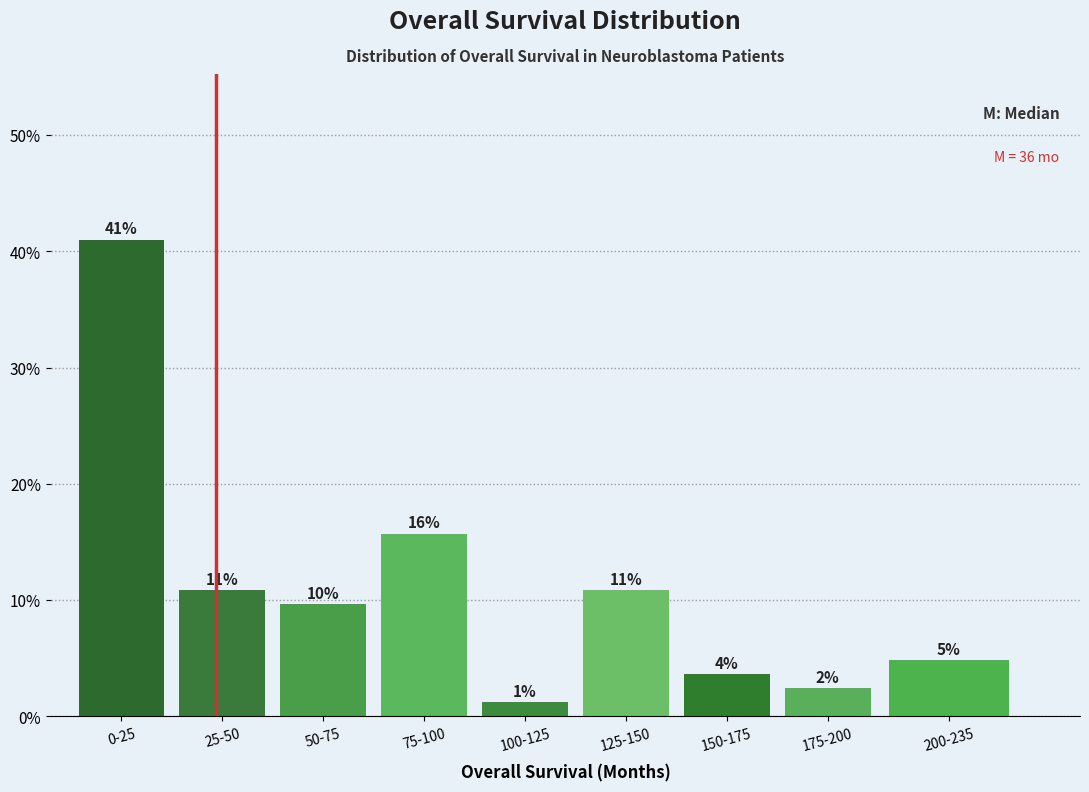

How many bars are there in total?

9